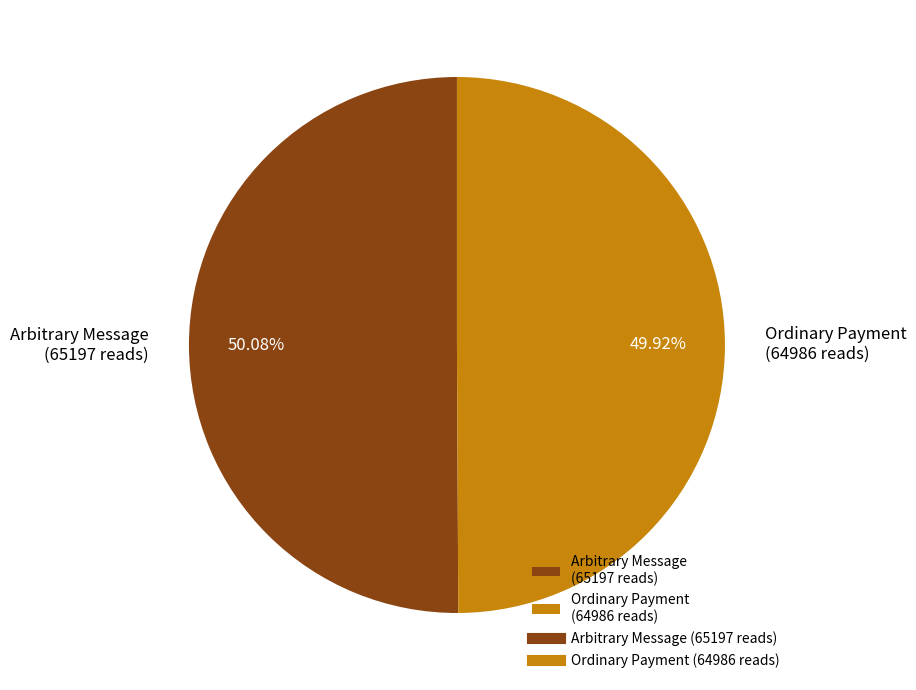

Does any single category account for the majority?

Yes